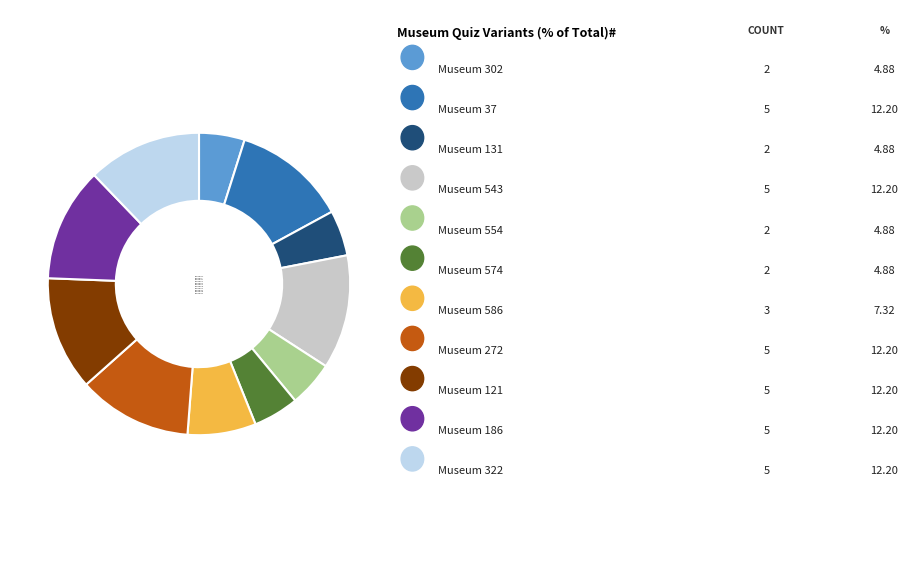

Combined, do Museum 37 and Museum 543 account for over 50%?

No